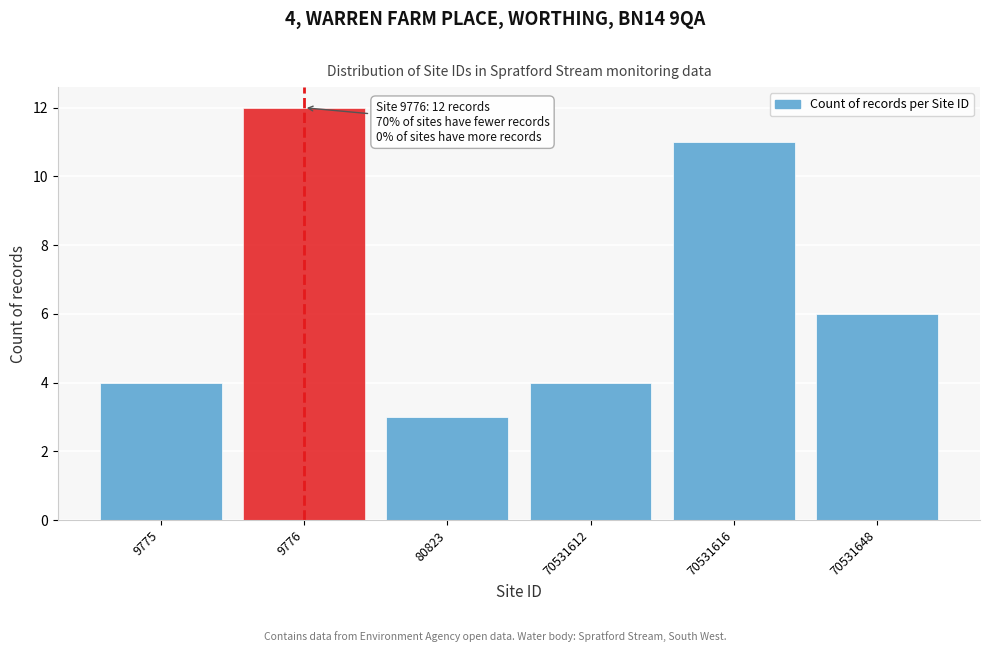

Reading left to right, extract all data points from this chart.

4	12	3	4	11	6